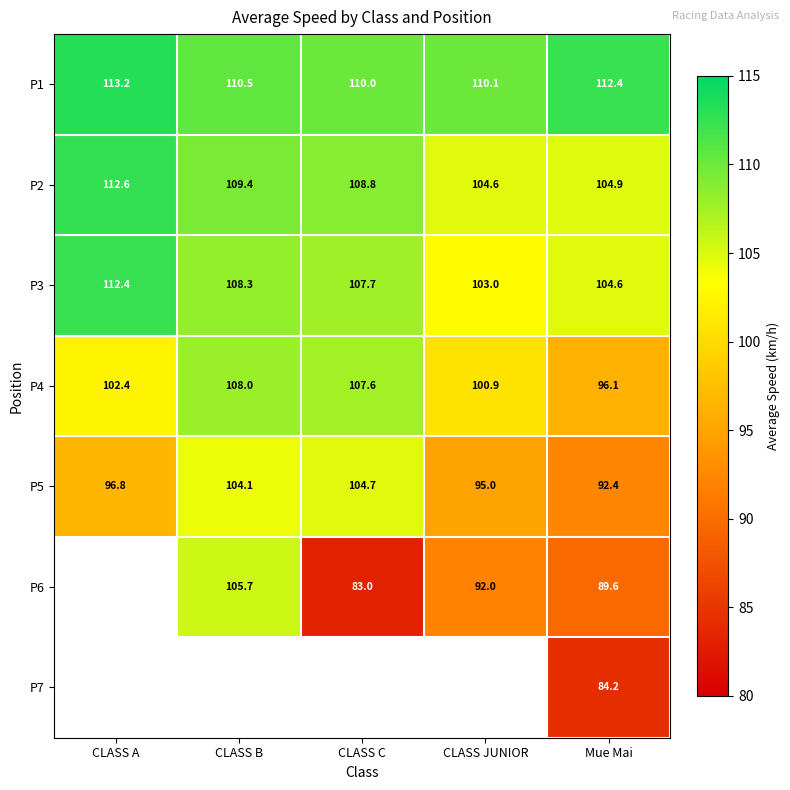

The P4 series shows 107.6 at CLASS C. True or false?

True